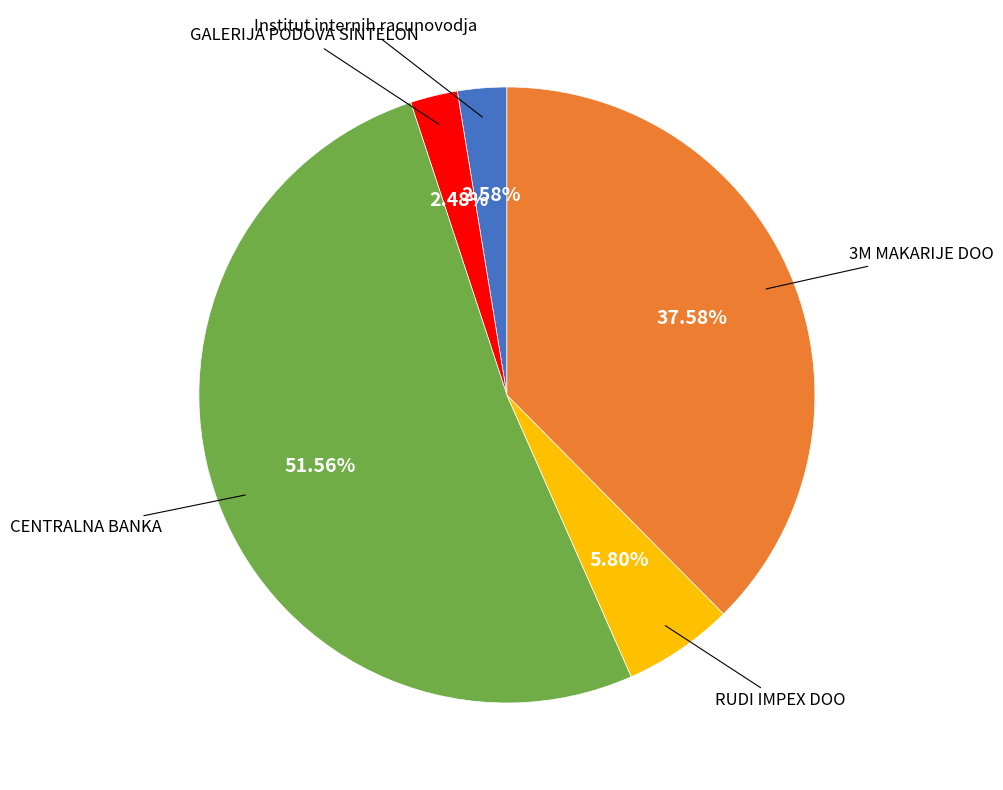

How many segments does this pie chart have?

5